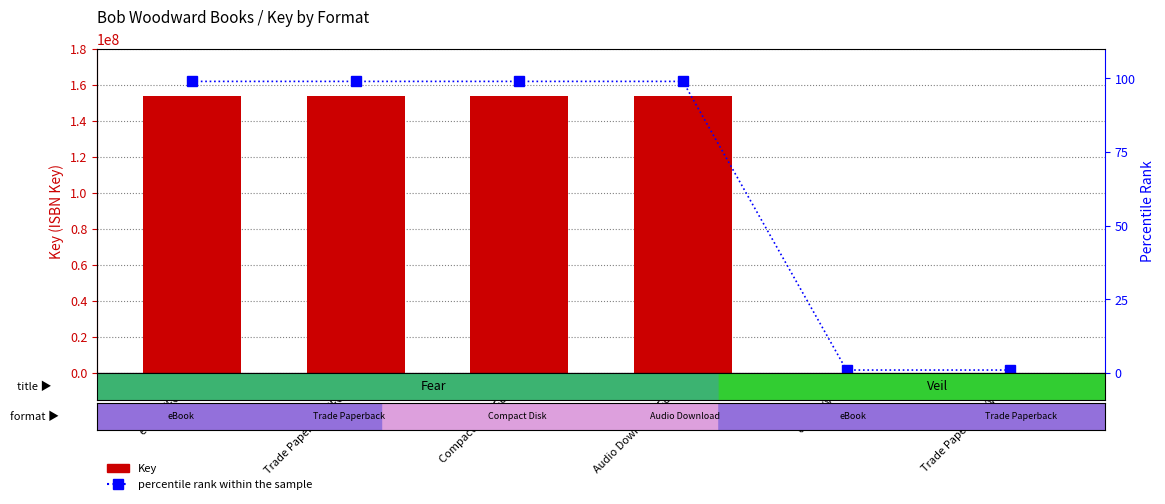

The value of percentile rank within the sample at eBook (Veil) is 1. True or false?

True